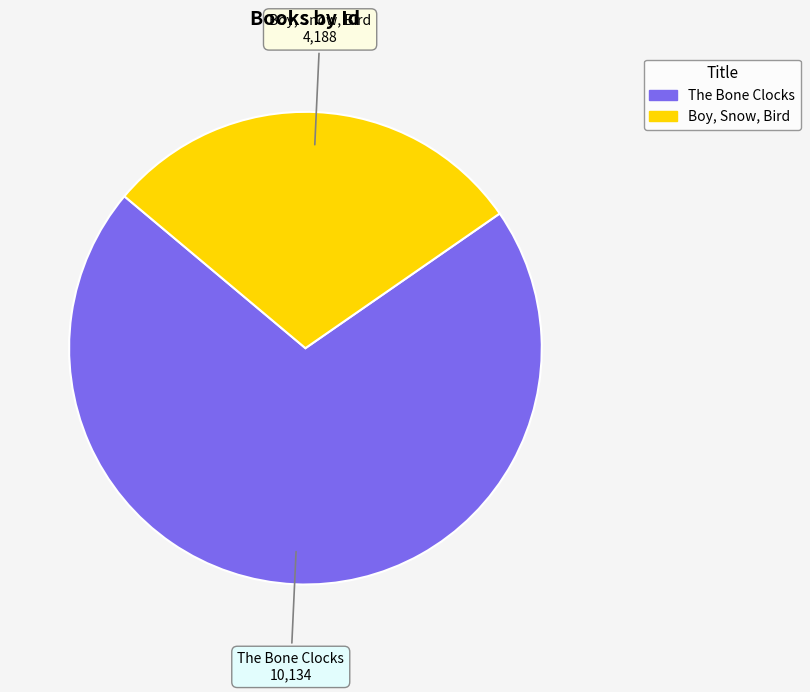

Combined, do Boy, Snow, Bird and The Bone Clocks account for over 50%?

Yes